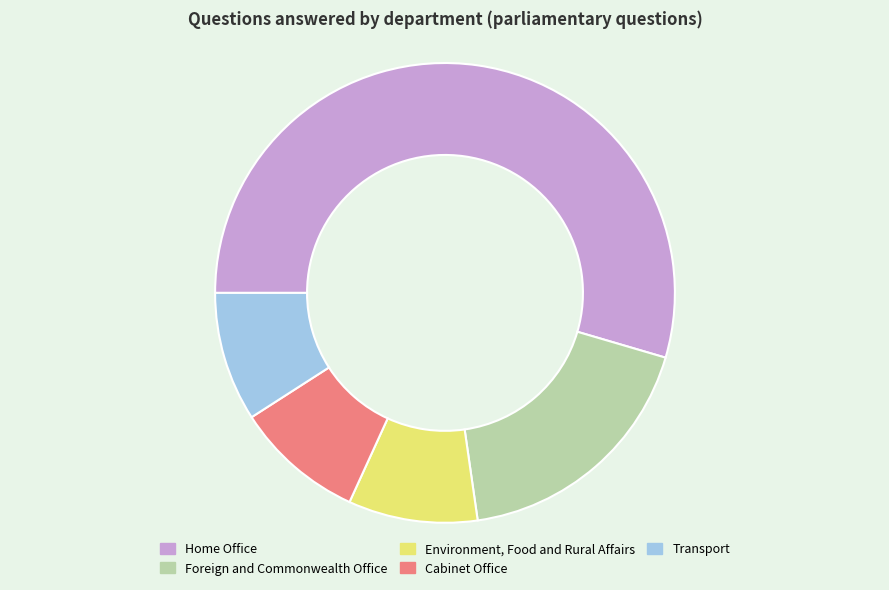

Do Cabinet Office and Home Office together represent more than half of the pie?

Yes